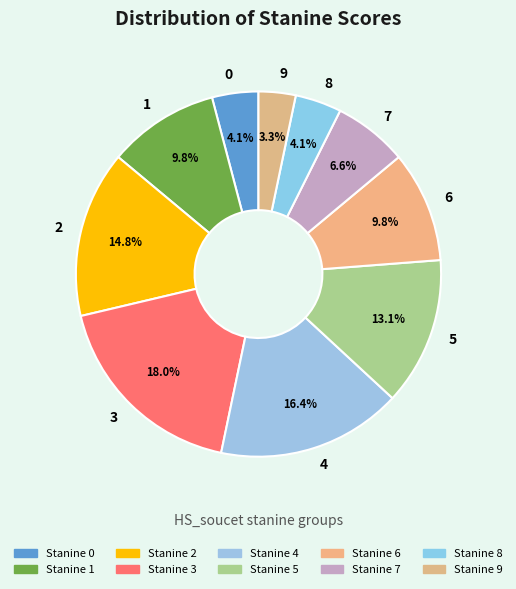

How many slices are in this pie chart?

10